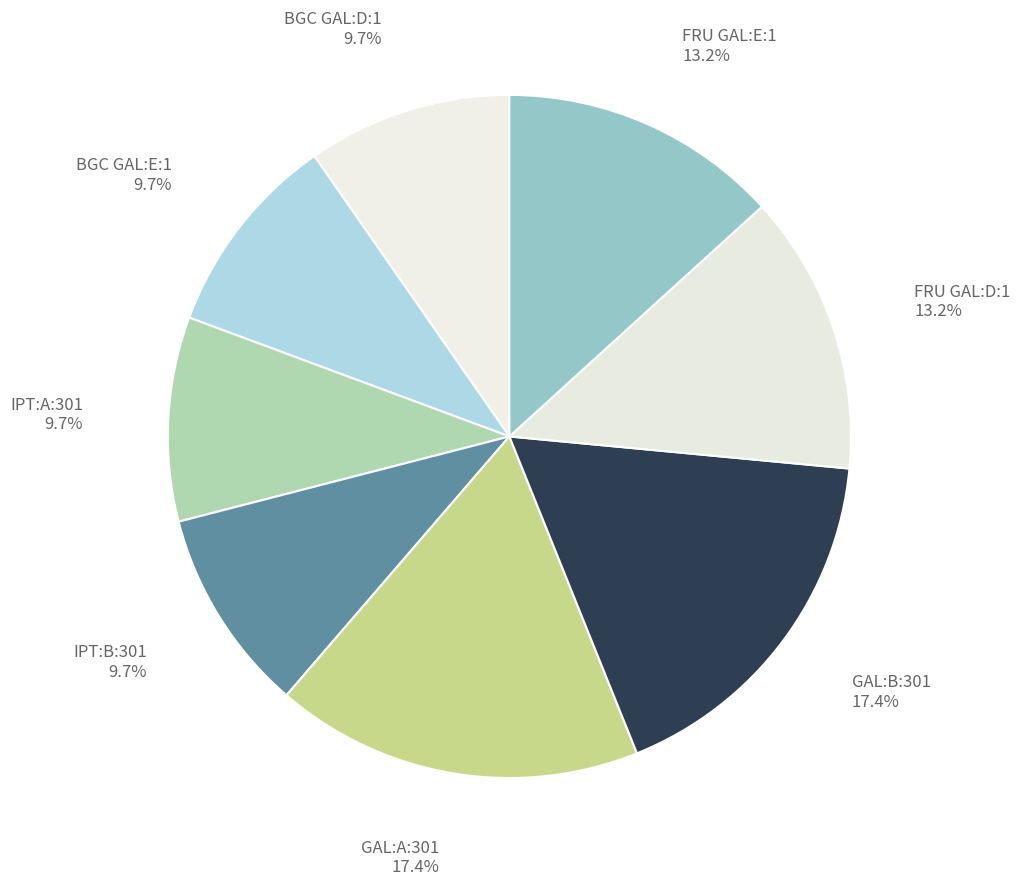

How many segments does this pie chart have?

8